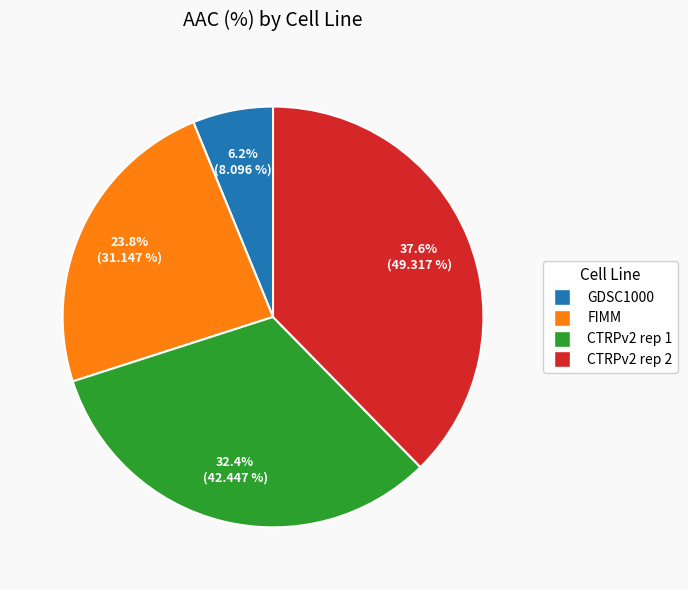

Combined, do CTRPv2 rep 1 and CTRPv2 rep 2 account for over 50%?

Yes